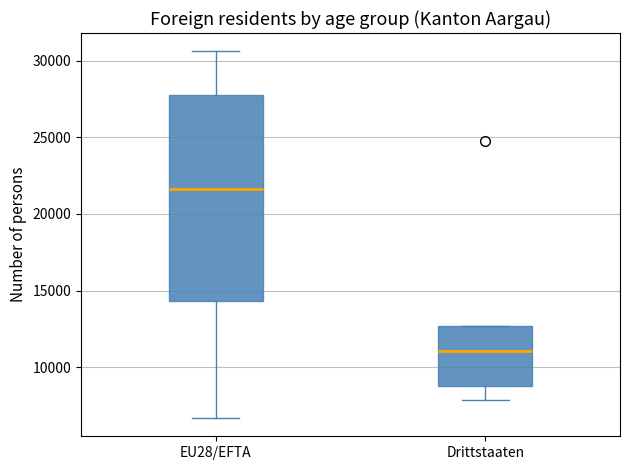

Which box's median line is the highest?

EU28/EFTA